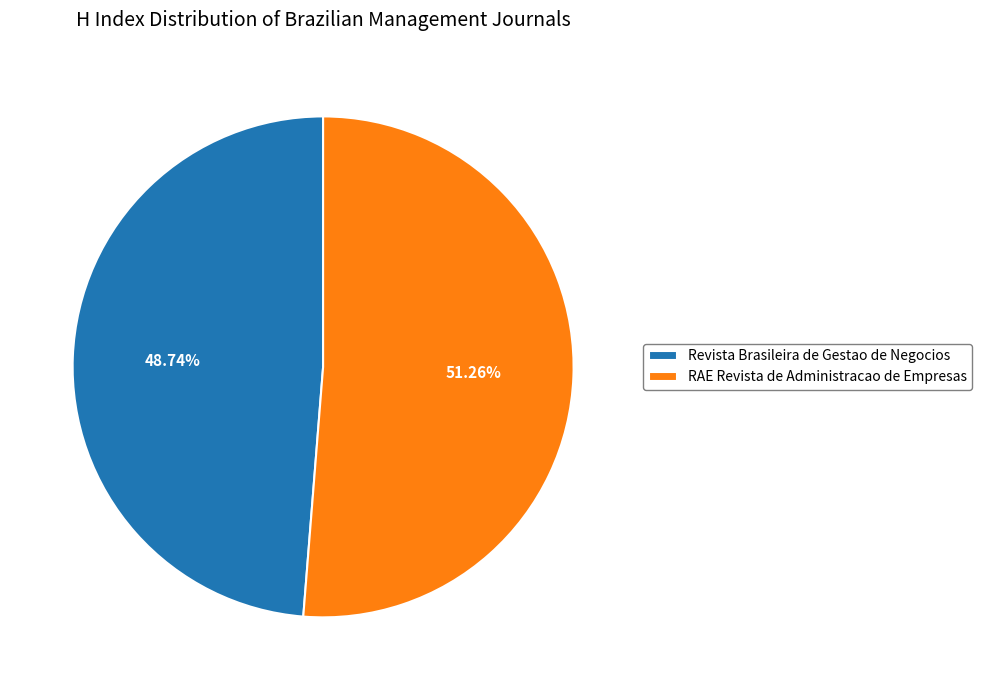

What percentage do RAE Revista de Administracao de Empresas and Revista Brasileira de Gestao de Negocios together represent?

100.0%